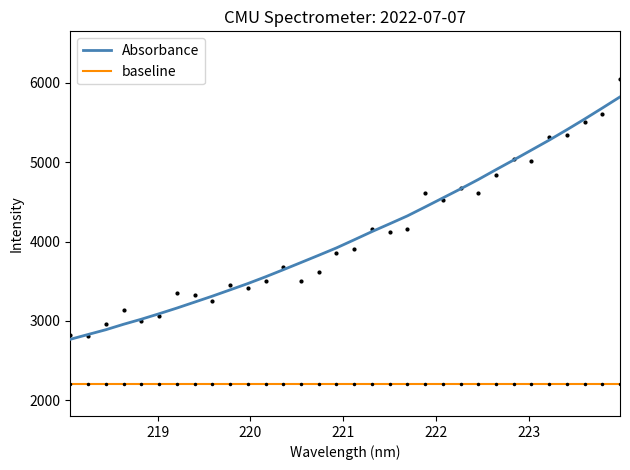

Is this an area chart (filled region under the line)?

No